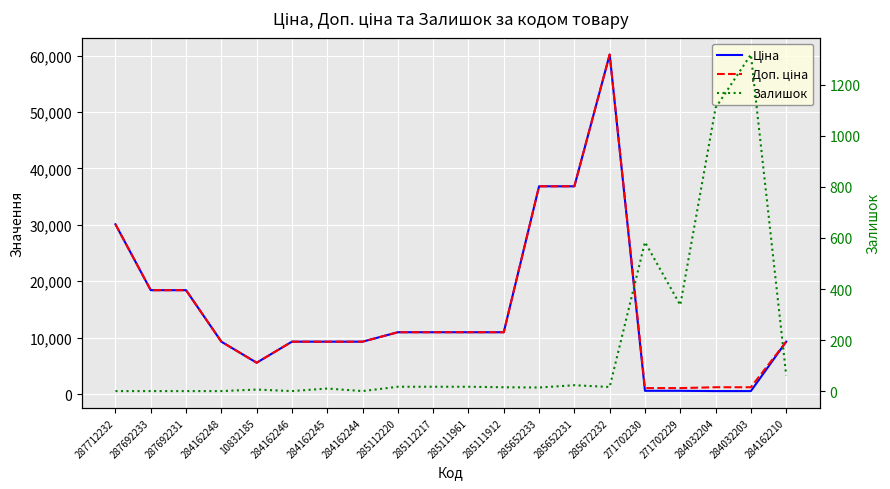

At 284162245, list the series in order from largest to smallest.

Ціна, Доп. ціна, Залишок